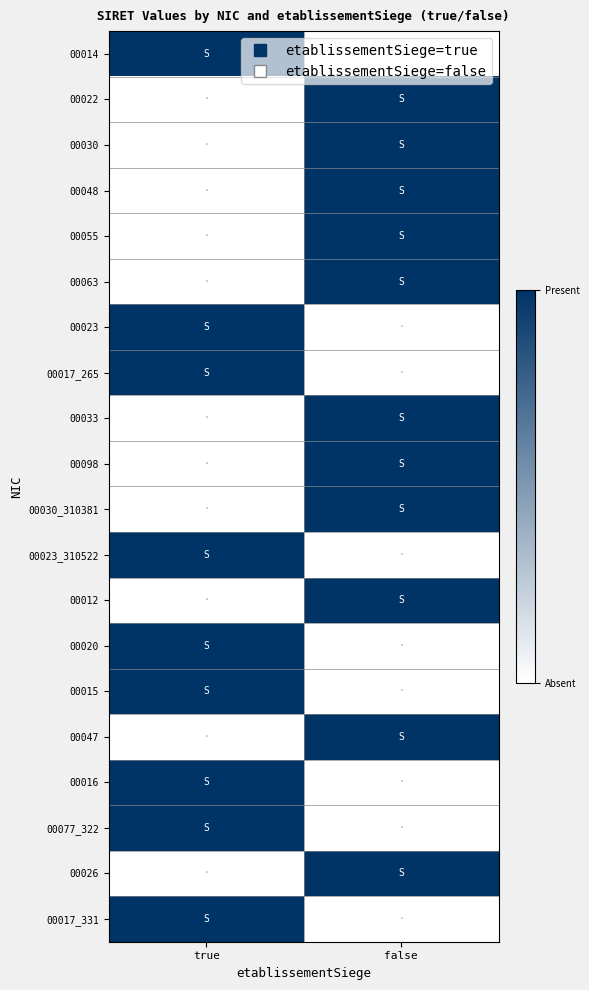

Reading left to right, transcribe all the data shown in this chart.

00014: true=1	false=0
00022: true=0	false=1
00030: true=0	false=1
00048: true=0	false=1
00055: true=0	false=1
00063: true=0	false=1
00023: true=1	false=0
00017_265: true=1	false=0
00033: true=0	false=1
00098: true=0	false=1
00030_310381: true=0	false=1
00023_310522: true=1	false=0
00012: true=0	false=1
00020: true=1	false=0
00015: true=1	false=0
00047: true=0	false=1
00016: true=1	false=0
00077_322: true=1	false=0
00026: true=0	false=1
00017_331: true=1	false=0